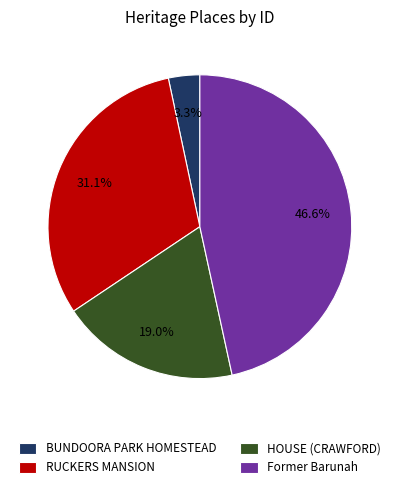

Combined, do Former Barunah and RUCKERS MANSION account for over 50%?

Yes